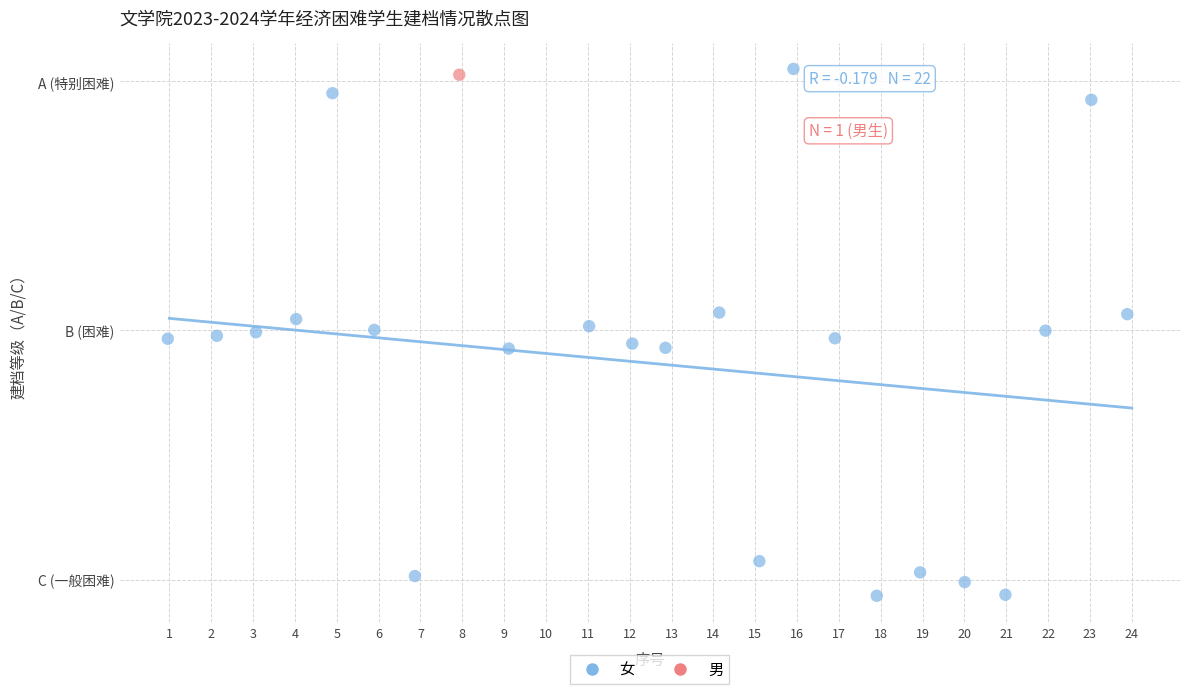

What are all the series names shown in the legend?

女, 男